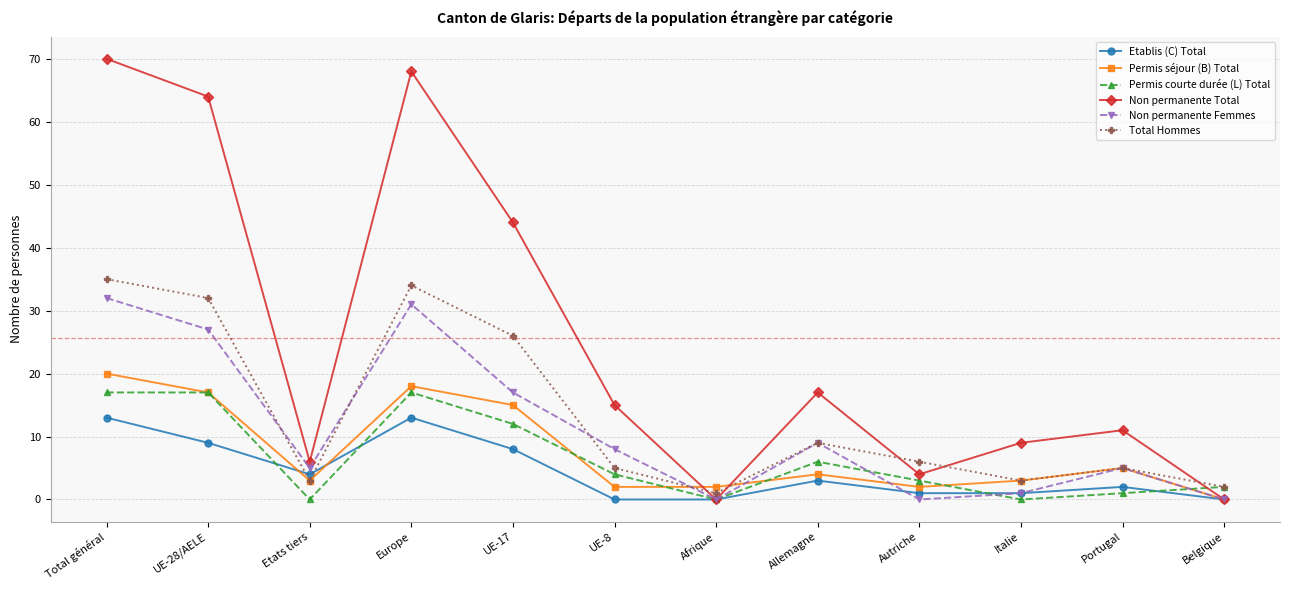

How many values in the Permis courte durée (L) Total series are below 4?

6